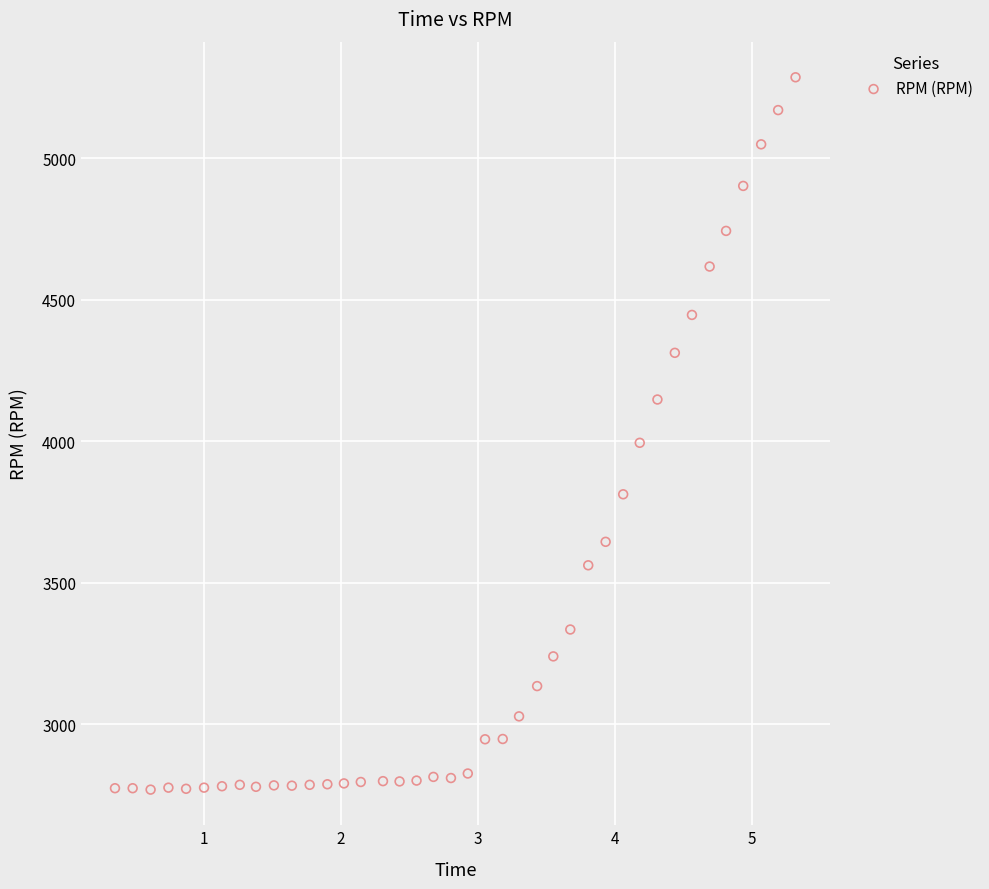

What Y value in the scatter plot is closest to 4028?

3995